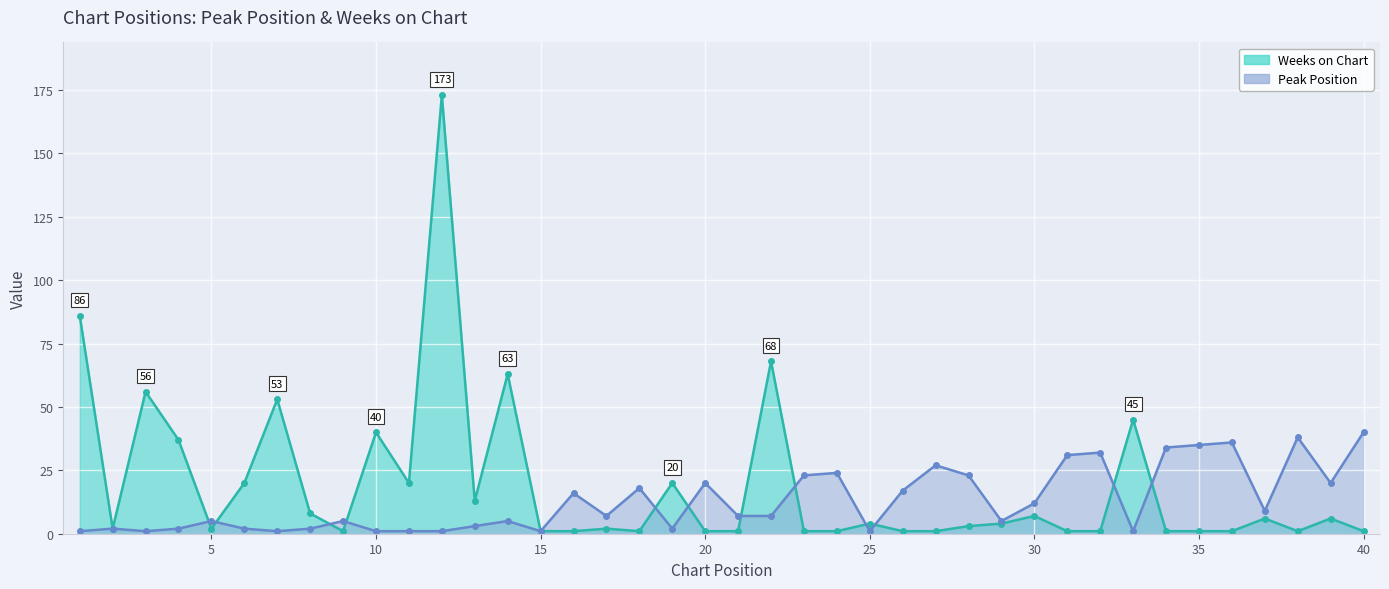

True or false: Weeks on Chart has a value of 1 at 2.

False